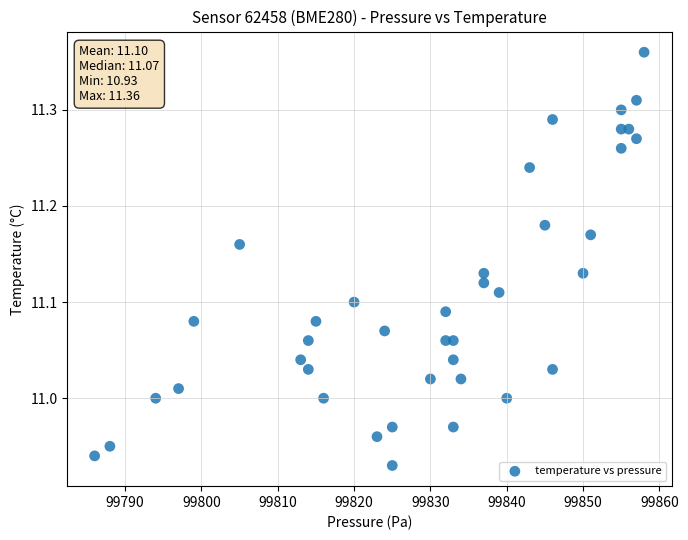

What is the range of X values (max minus min)?

72.0